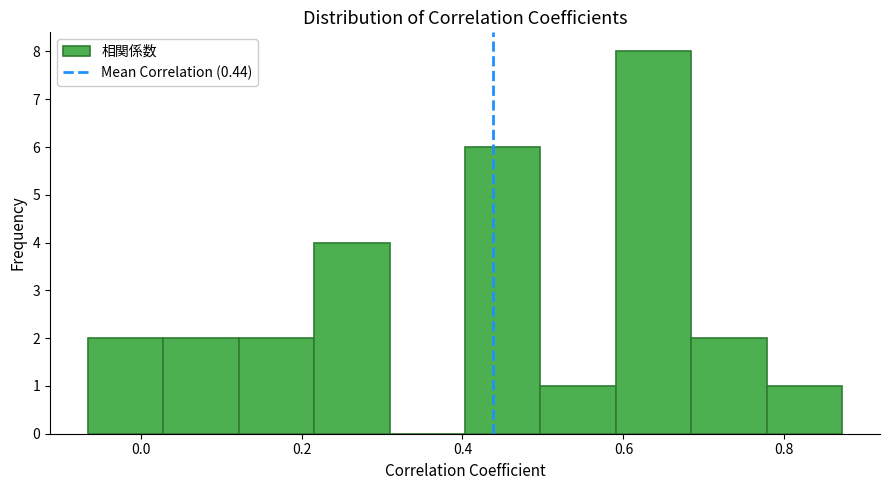

Reading left to right, list every bar in this chart as the range it spans on the x-axis followed by its height. Neither the bar edges nor the heights are printed on the chart, so give them approximately, as read against the axes.

-0.06 to 0.02: 2
0.02 to 0.12: 2
0.12 to 0.22: 2
0.22 to 0.30: 4
0.30 to 0.40: 0
0.40 to 0.50: 6
0.50 to 0.60: 1
0.60 to 0.68: 8
0.68 to 0.78: 2
0.78 to 0.88: 1